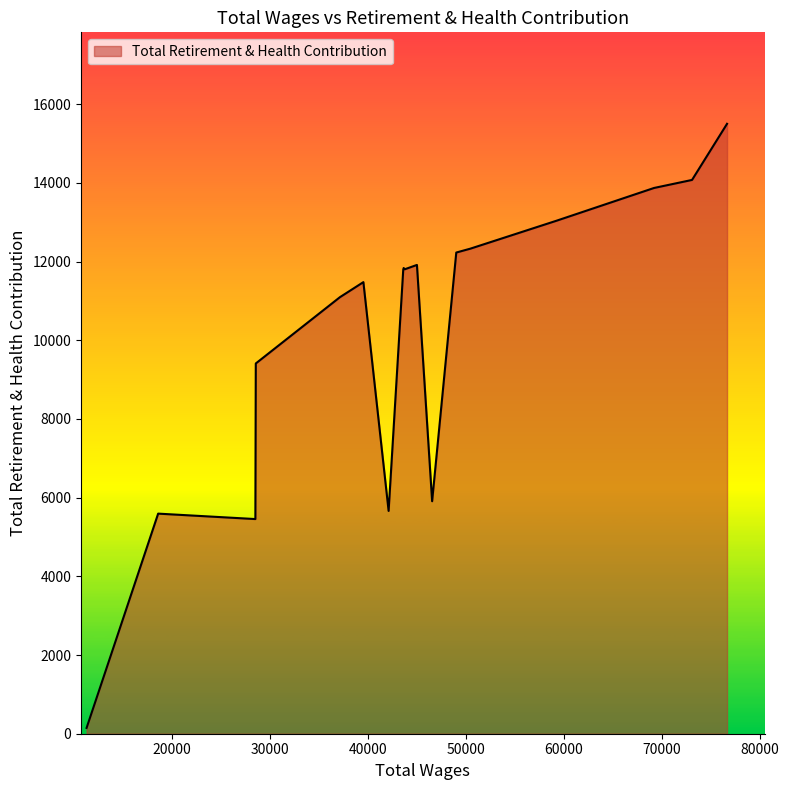

What is the maximum value shown in the chart?

15499